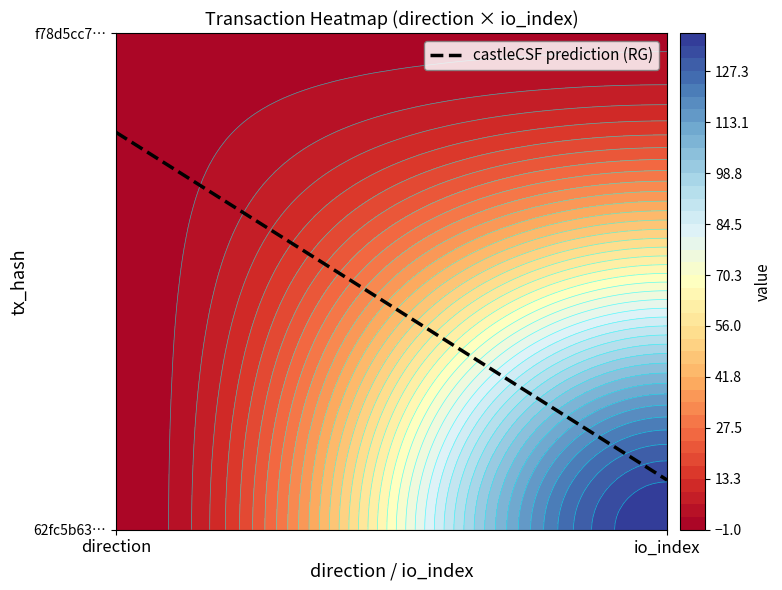

What is the difference between the maximum and minimum values in the f78d5cc75589b9d793101a607f037f945a99426 series?

1